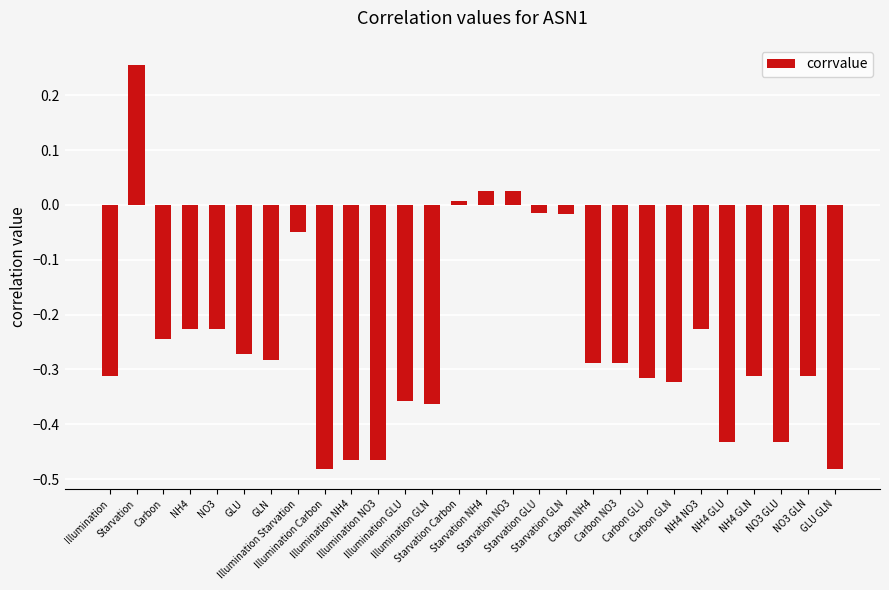

Are the bars grouped side by side (vs. stacked)?

No